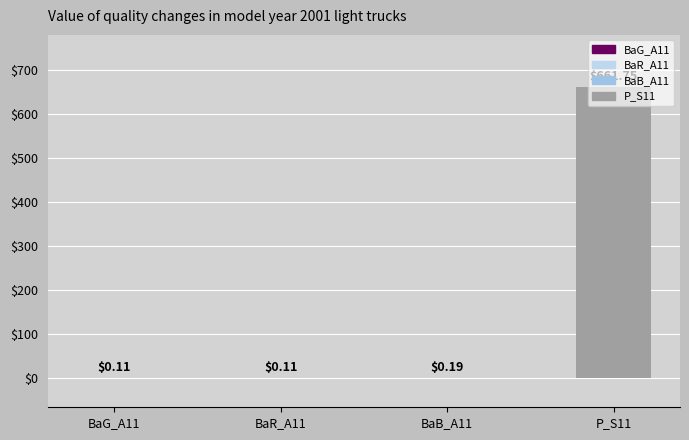

Which has a higher value, P_S11 or BaG_A11?

P_S11